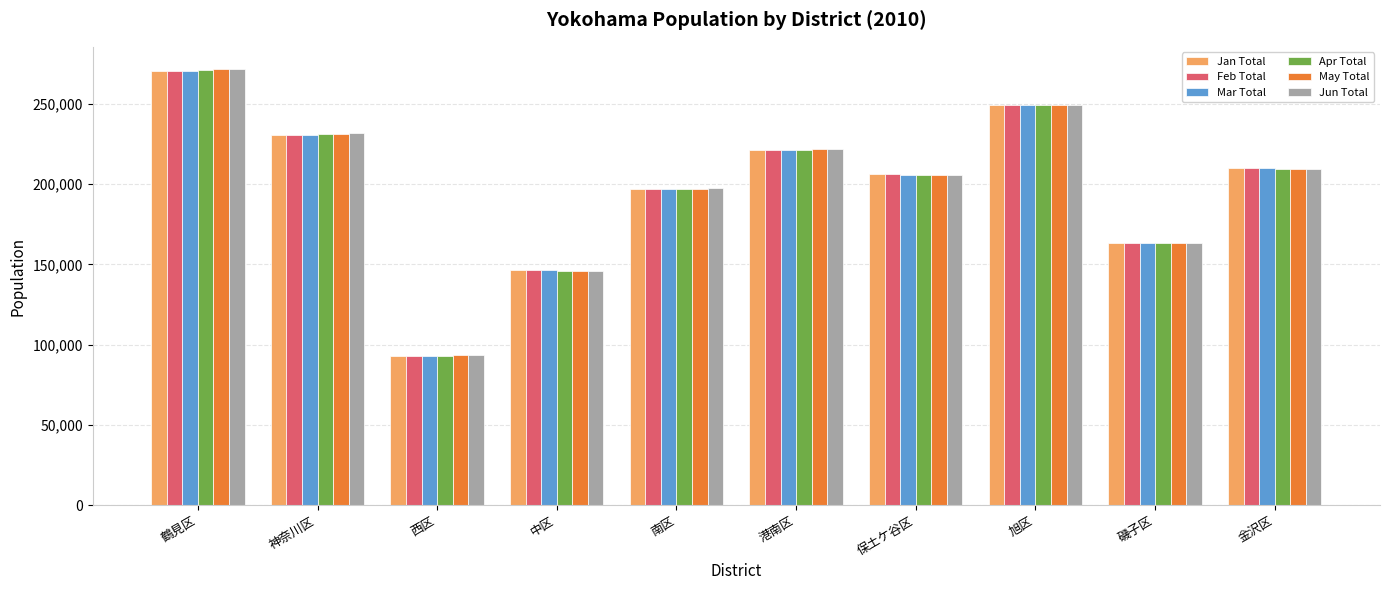

At which label is Jan Total closest to 181814?

南区